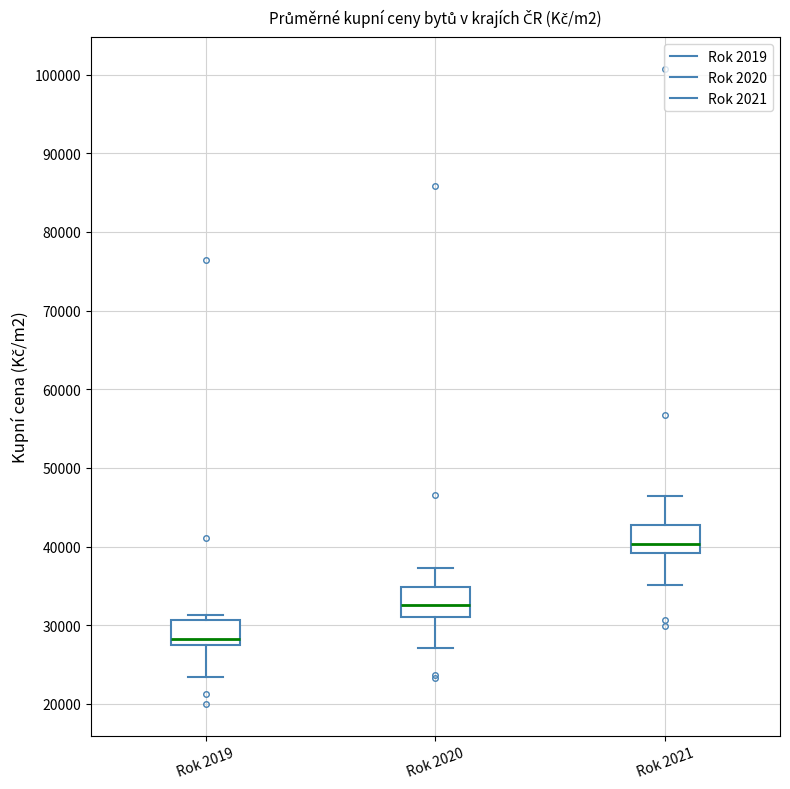

Reading left to right, transcribe this box plot: for each box, give where its median line is, the range the box spans, and where its two whiskers end, as read against the y-axis. The values are not printed on the chart, so give them approximately, as read against the axis.

Rok 2019: median 28000, box 27000 to 31000, whiskers 23000 to 31000 (just above the box's upper edge)
Rok 2020: median 33000, box 31000 to 35000, whiskers 27000 to 37000
Rok 2021: median 40000, box 39000 to 43000, whiskers 35000 to 46000